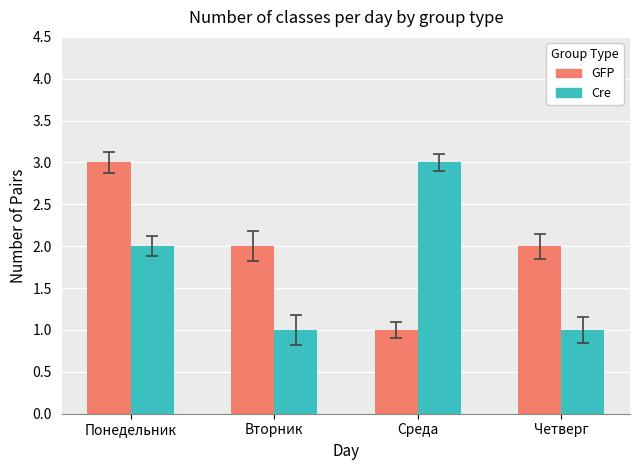

At how many categories does at least one series exceed 1?

4